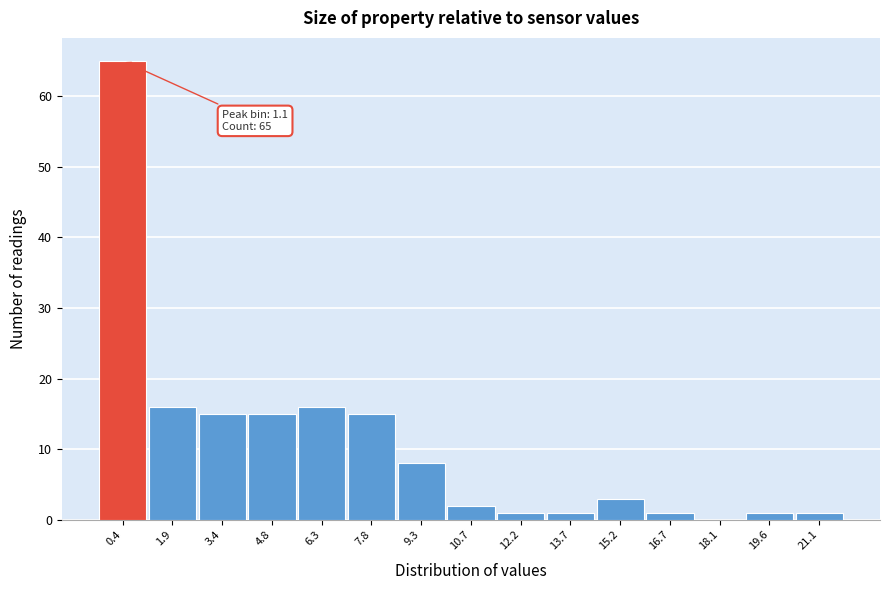

Reading left to right, extract all data points from this chart.

0.4=65	1.9=16	3.4=15	4.8=15	6.3=16	7.8=15	9.3=8	10.7=2	12.2=1	13.7=1	15.2=3	16.7=1	18.1=0	19.6=1	21.1=1